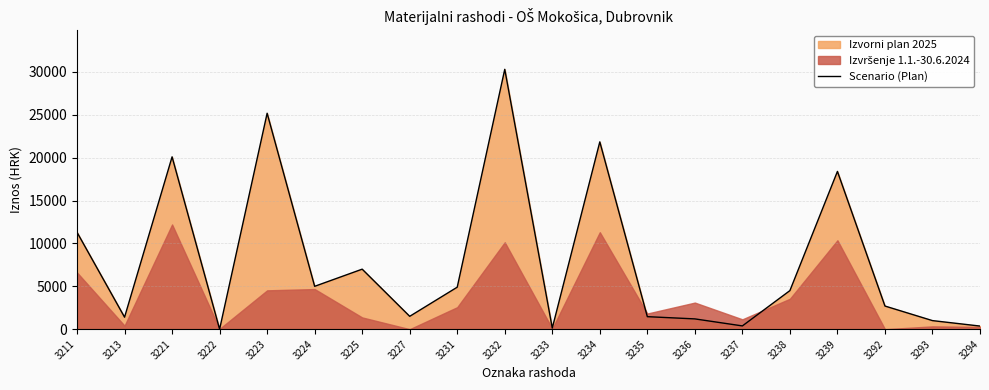

At which category does the data reach its first local valley?

3213